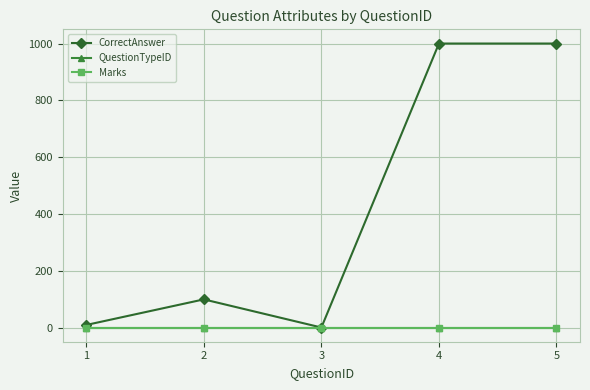

Reading left to right, extract all data points from this chart.

CorrectAnswer: 1=10	2=100	3=1	4=1000	5=1000
QuestionTypeID: 1=1	2=1	3=1	4=1	5=1
Marks: 1=1	2=1	3=1	4=1	5=1